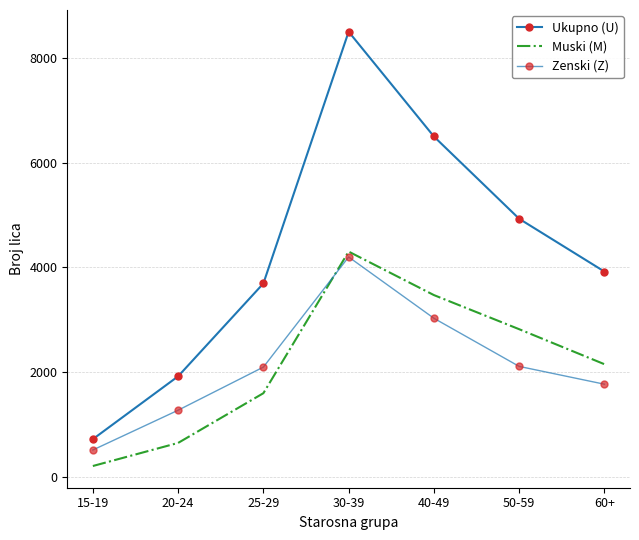

Does the chart have visible grid lines?

Yes